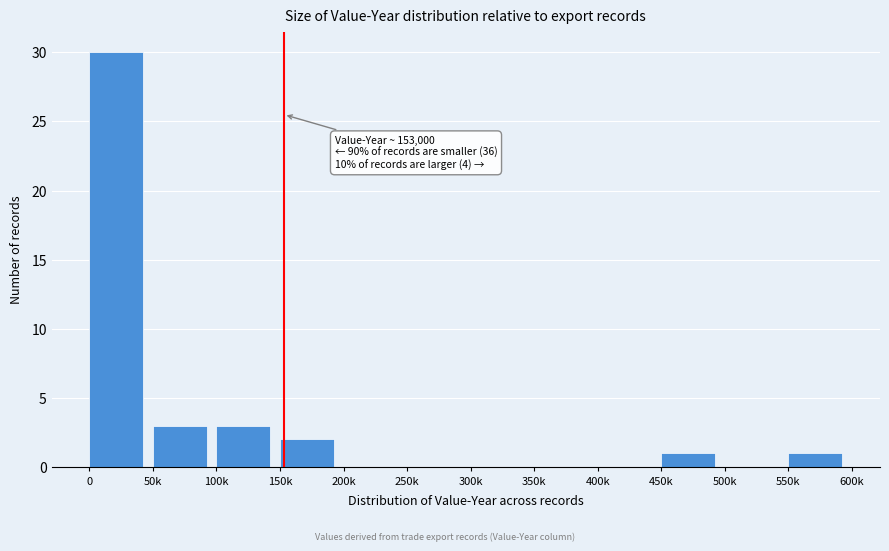

Reading right to left, what are all the values shown in this chart?

550k=1	500k=0	450k=1	400k=0	350k=0	300k=0	250k=0	200k=0	150k=2	100k=3	50k=3	0=30